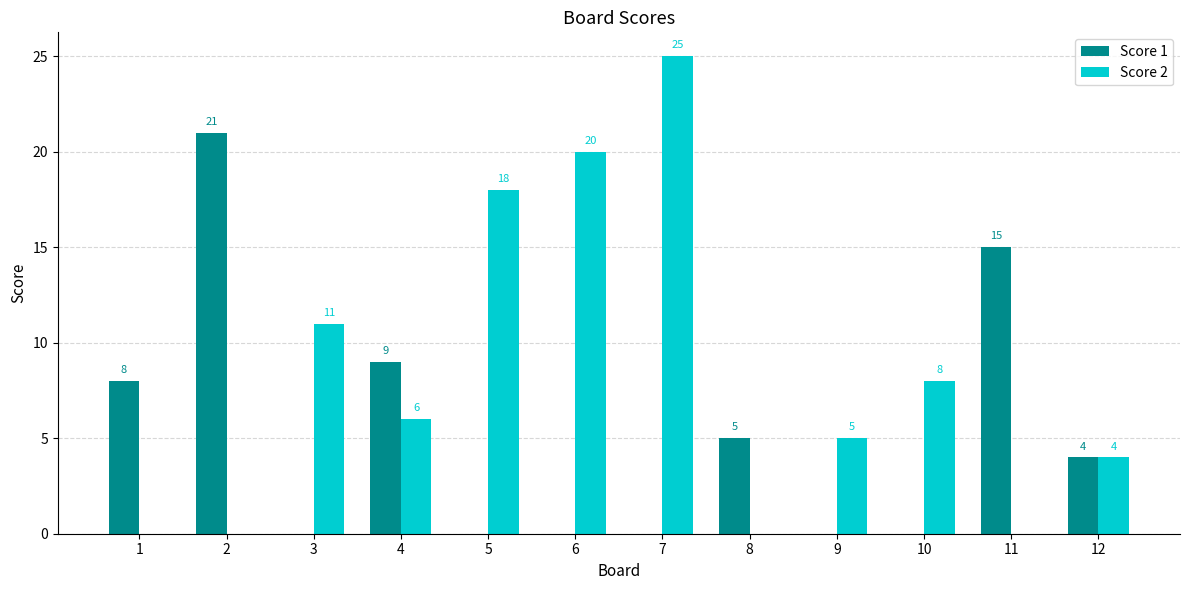

How many values in Score 2 are above zero?

8